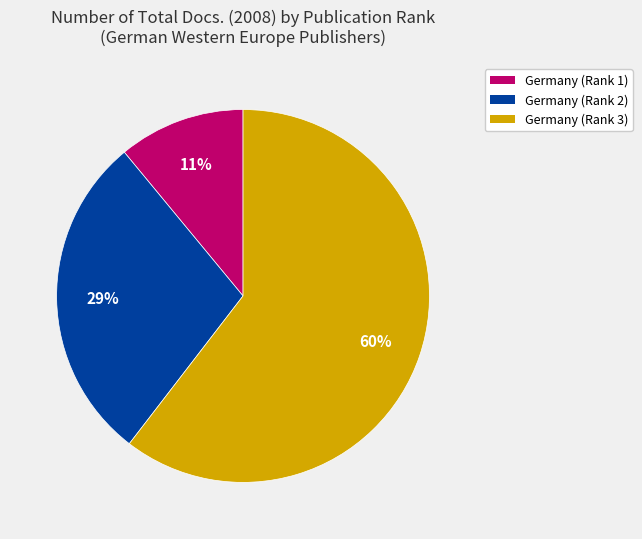

Which slice is the largest?

Germany (Rank 3)